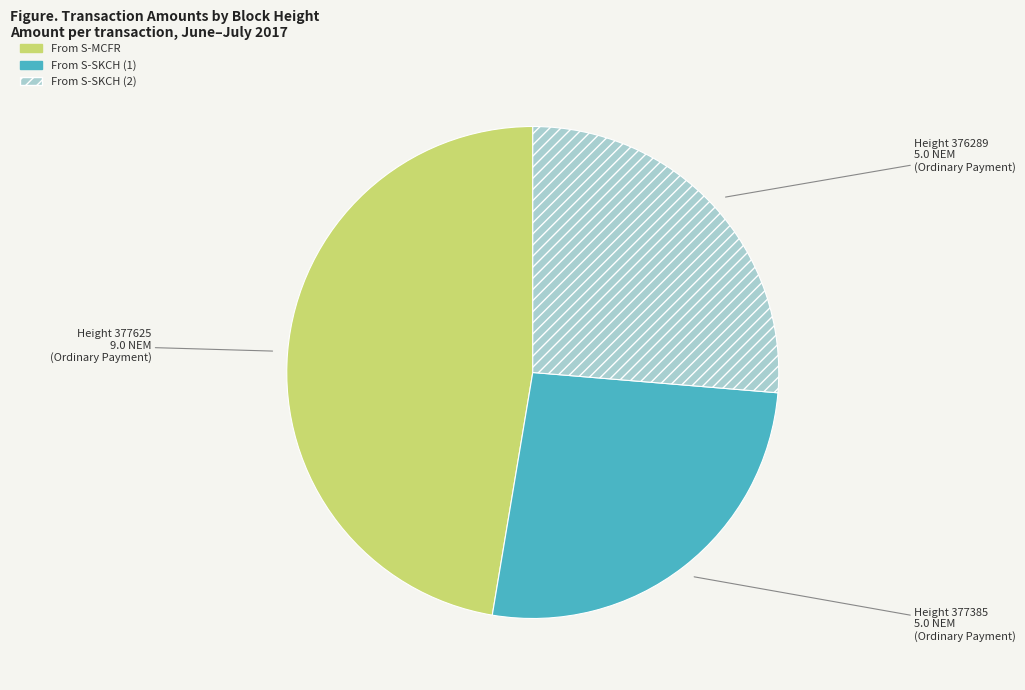

Does any single category account for the majority?

No